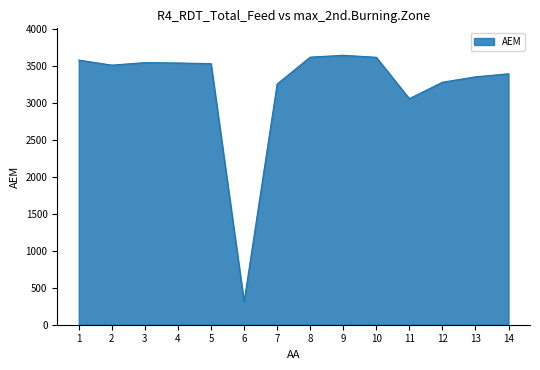

What is the difference between the values at 8 and 7?

363